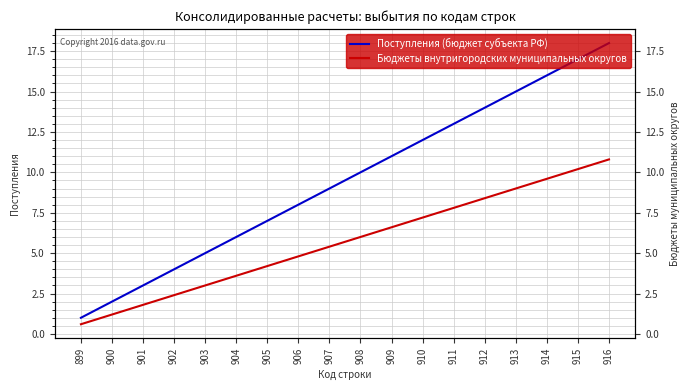

How many distinct data groups are displayed?

2